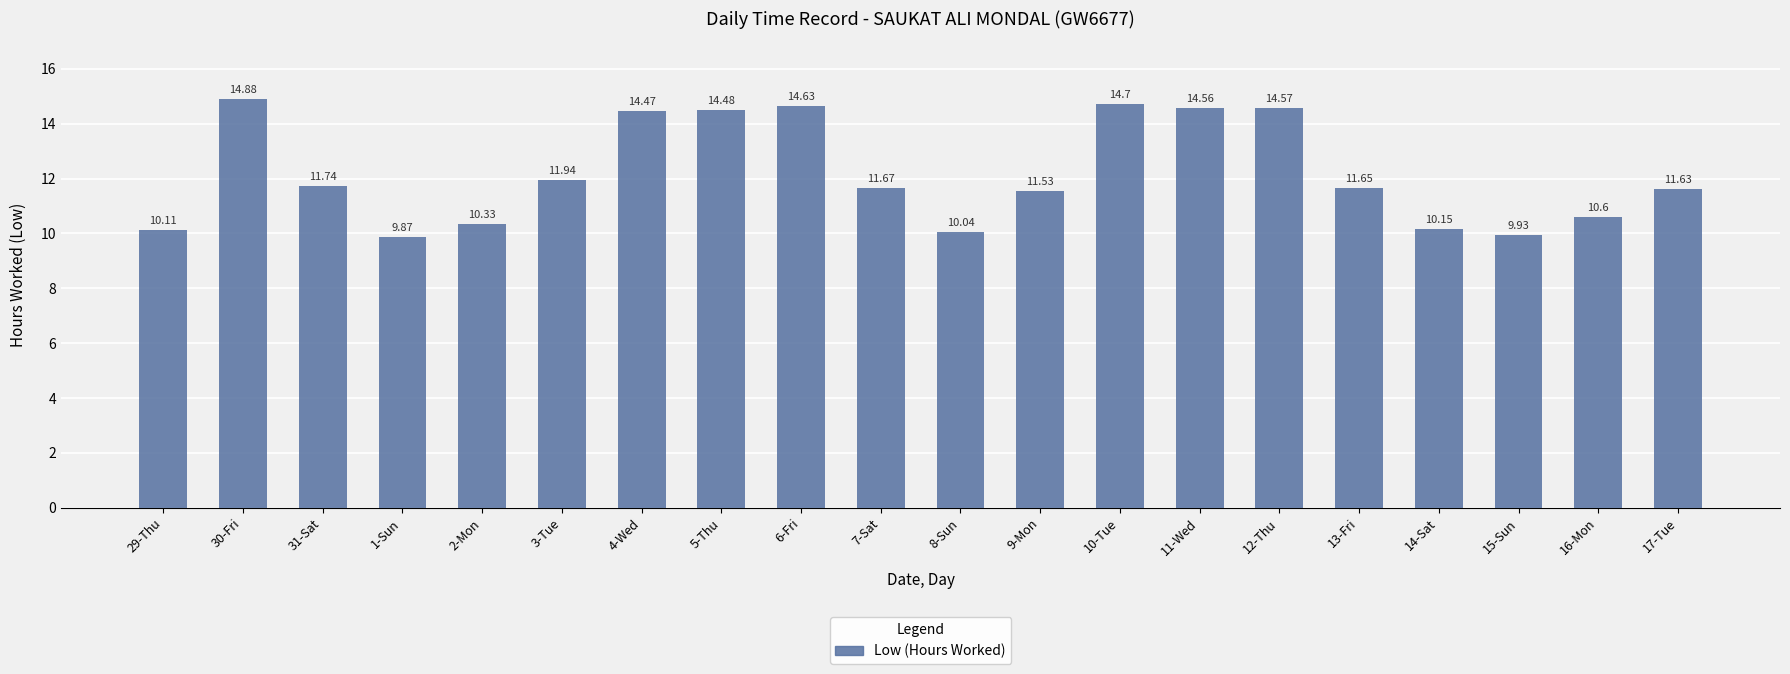

Reading left to right, transcribe all the data shown in this chart.

29-Thu=10.1	30-Fri=14.9	31-Sat=11.7	1-Sun=9.9	2-Mon=10.3	3-Tue=11.9	4-Wed=14.5	5-Thu=14.5	6-Fri=14.6	7-Sat=11.7	8-Sun=10.0	9-Mon=11.5	10-Tue=14.7	11-Wed=14.6	12-Thu=14.6	13-Fri=11.7	14-Sat=10.2	15-Sun=9.9	16-Mon=10.6	17-Tue=11.6